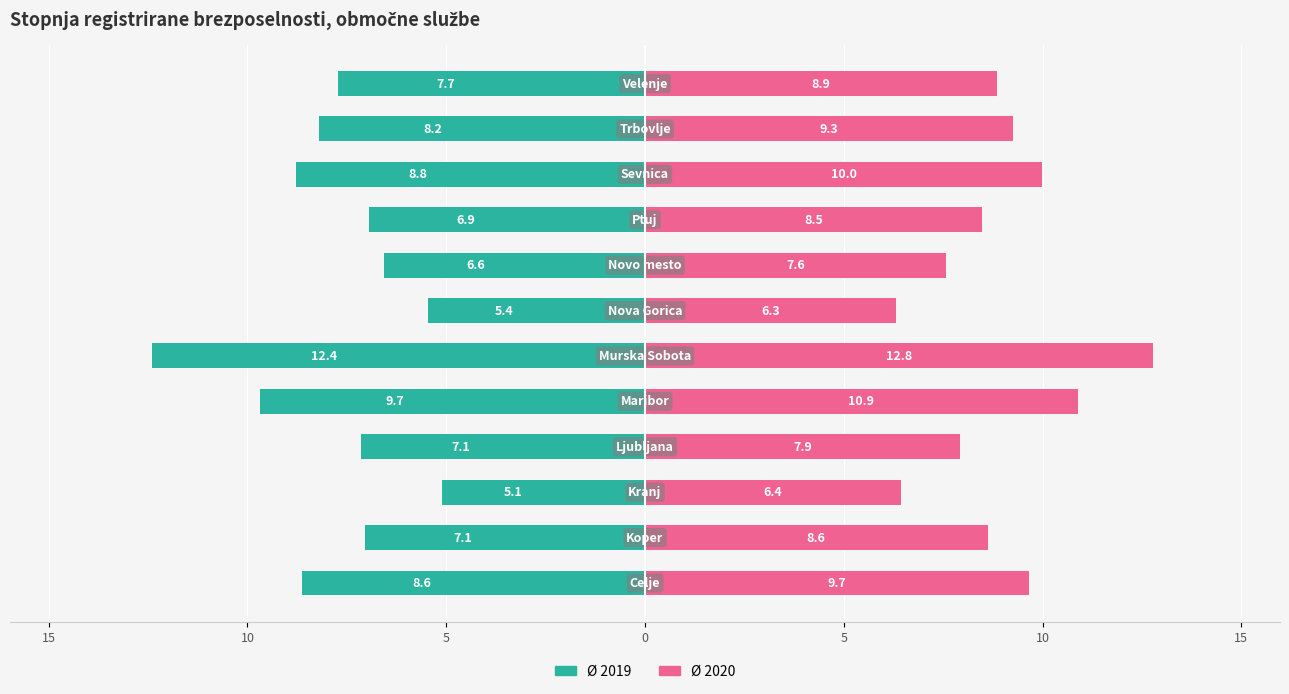

What is the average value of the Ø 2020 series?

8.9